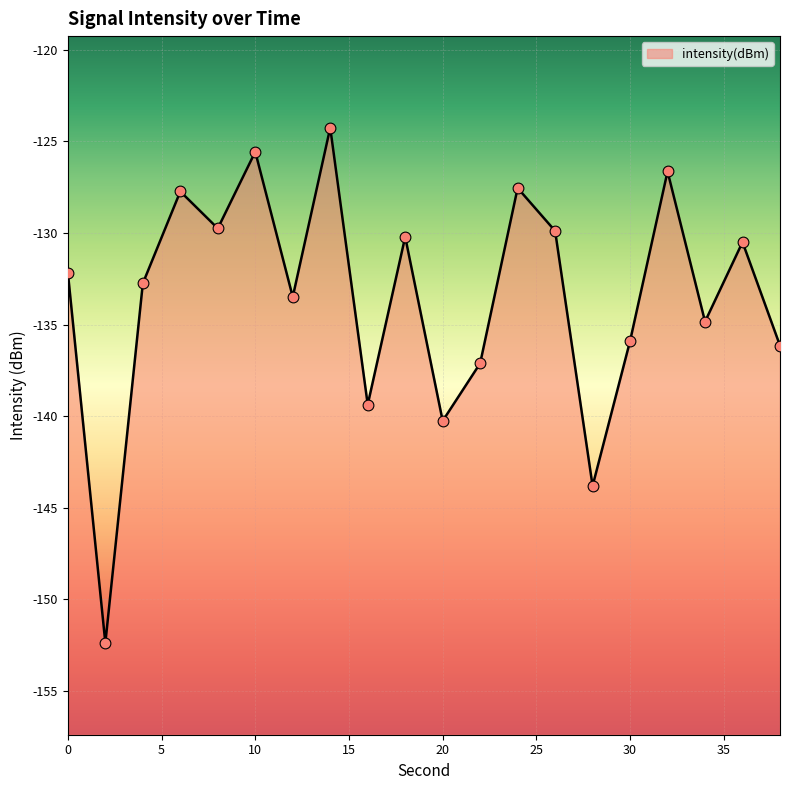

Between 10 and 14, which is larger?

14